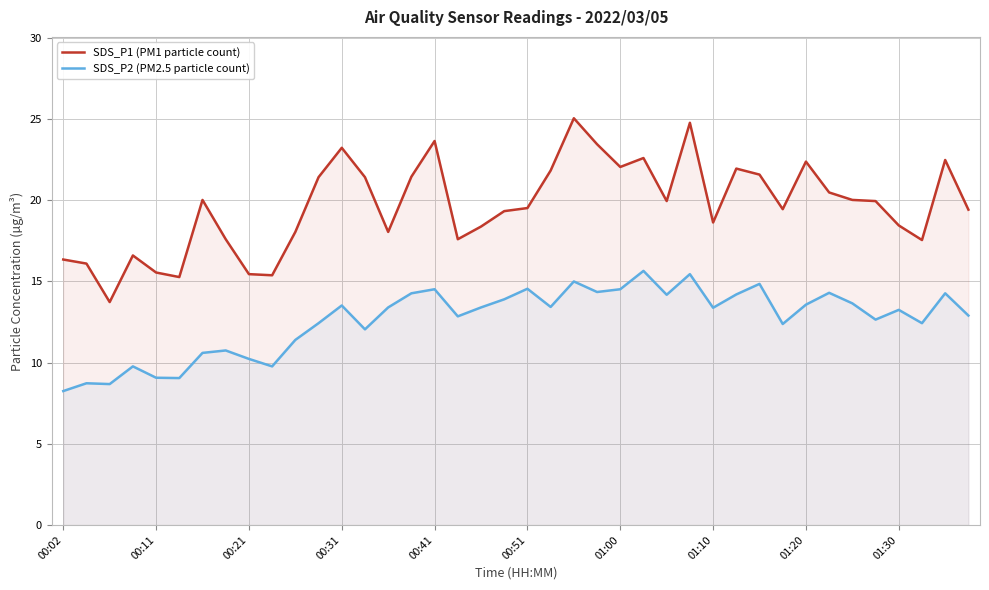

What are all the series names shown in the legend?

SDS_P1 (PM1 particle count), SDS_P2 (PM2.5 particle count)